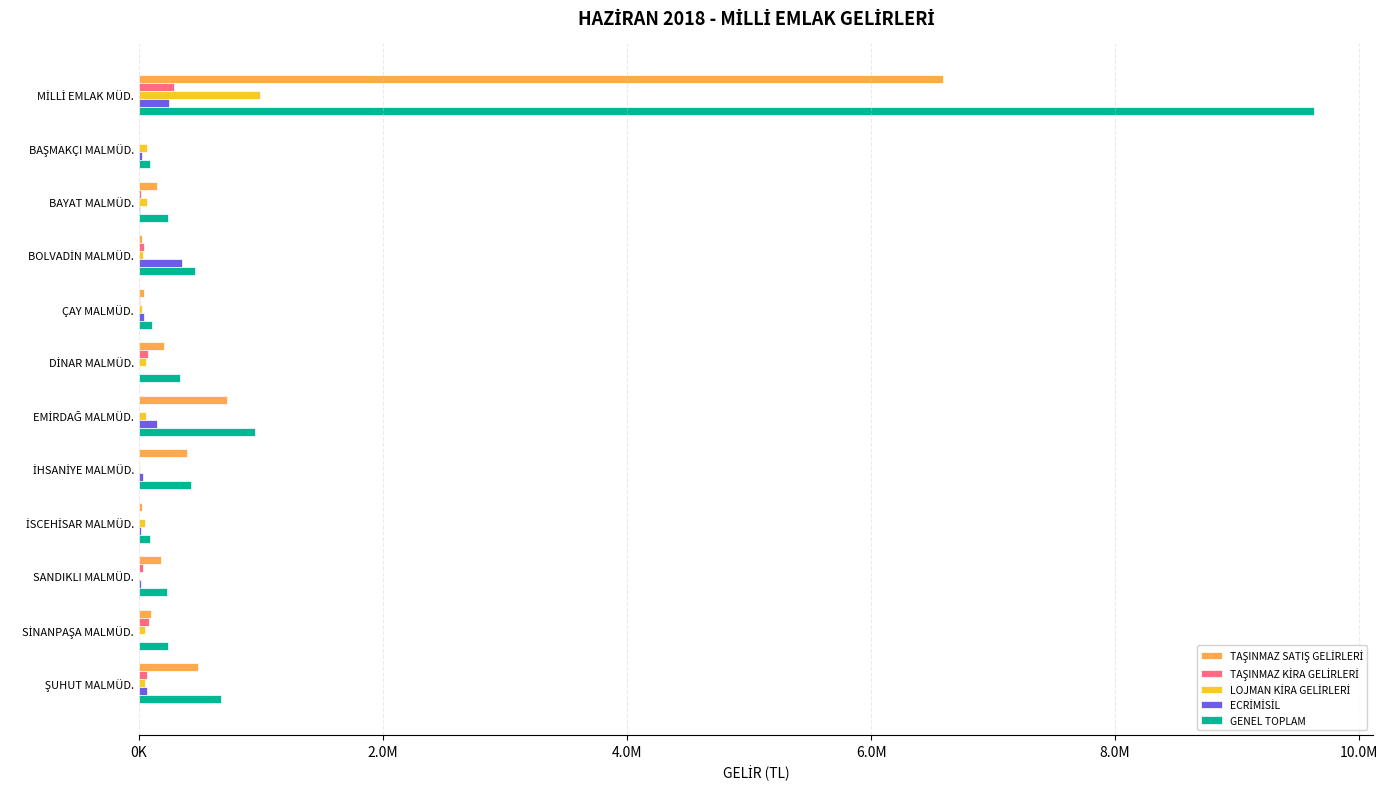

How many values in the GENEL TOPLAM series exceed 334746?

6